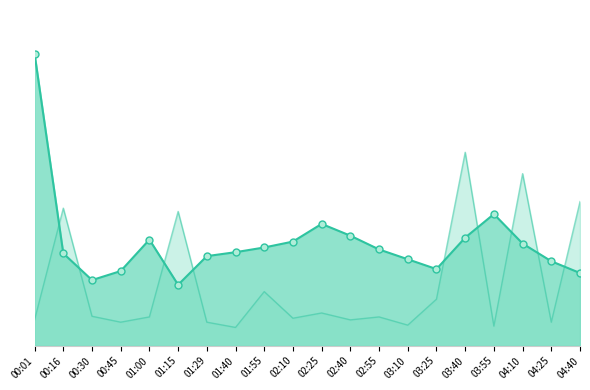

What is the value of the SDS_P1_line point at the 11th from the left?

3.1